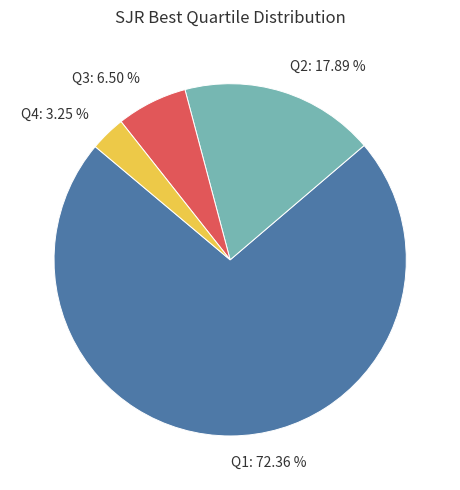

Which slice is the largest?

Q1